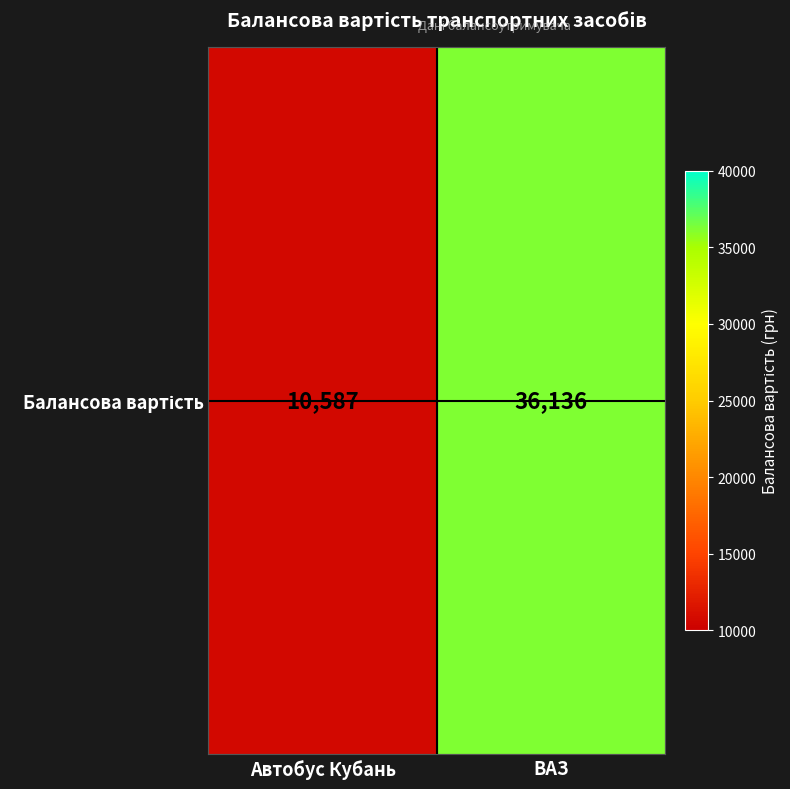

How many distinct data groups are displayed?

1